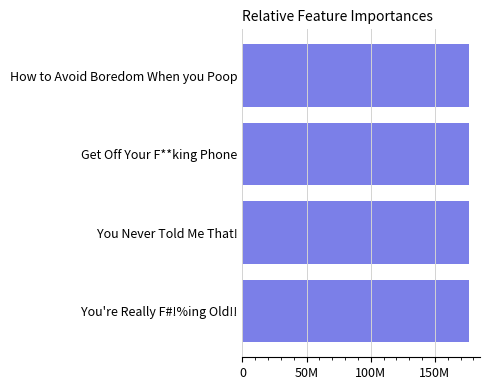

Does the chart contain any negative values?

No